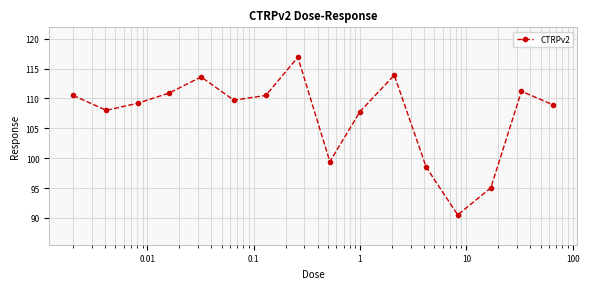

What is the value of the 3rd point from the left?

109.2